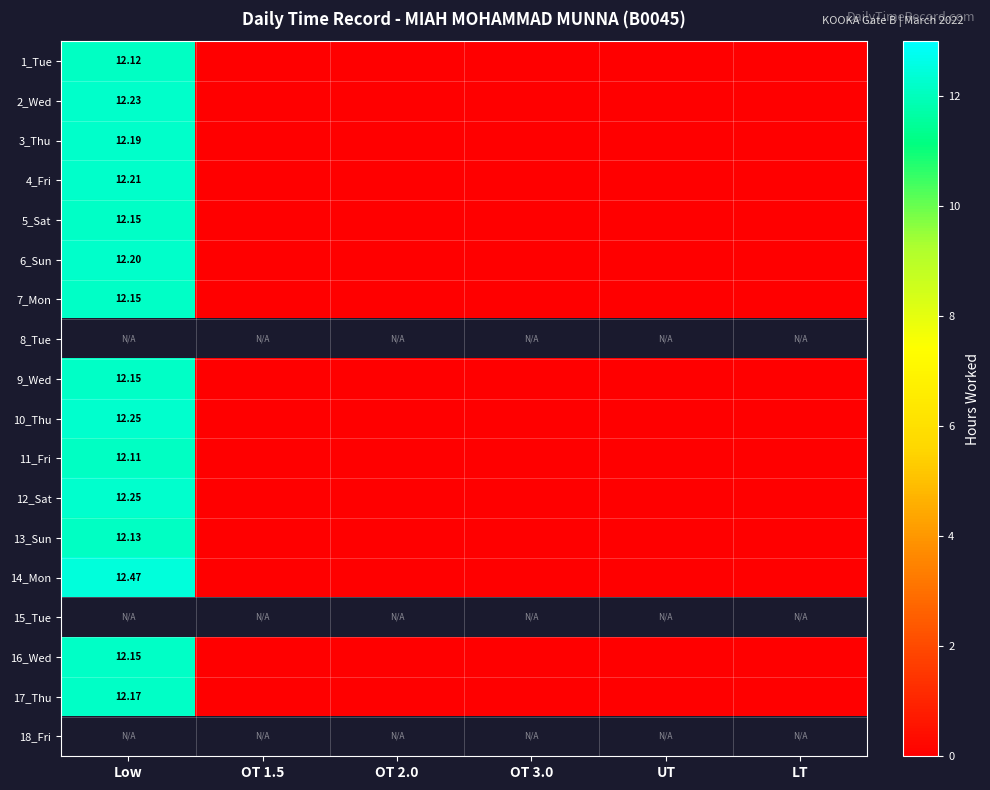

What is the maximum value for 13_Sun?

12.1